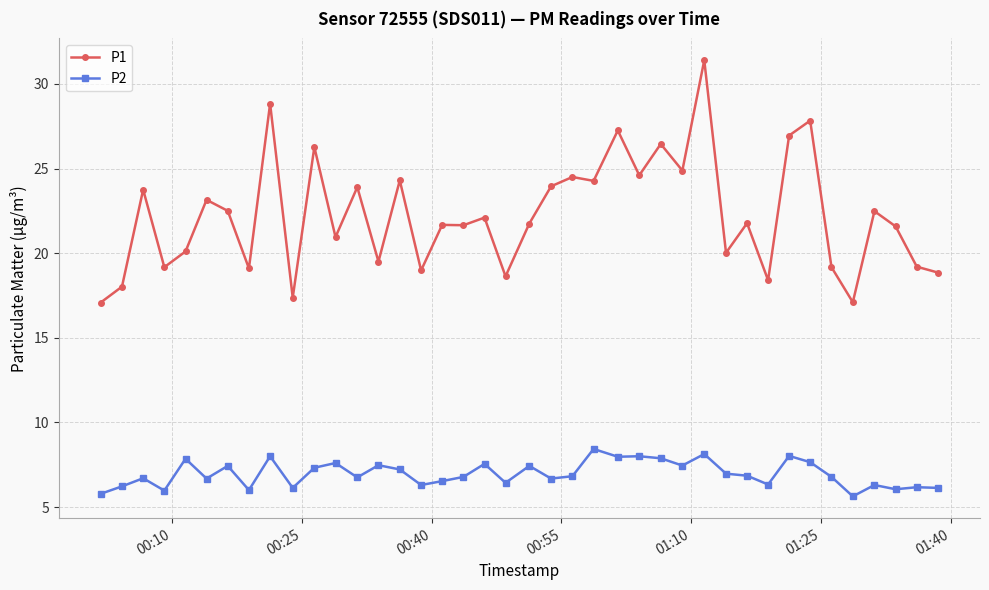

Which series has the widest spread of values?

P1